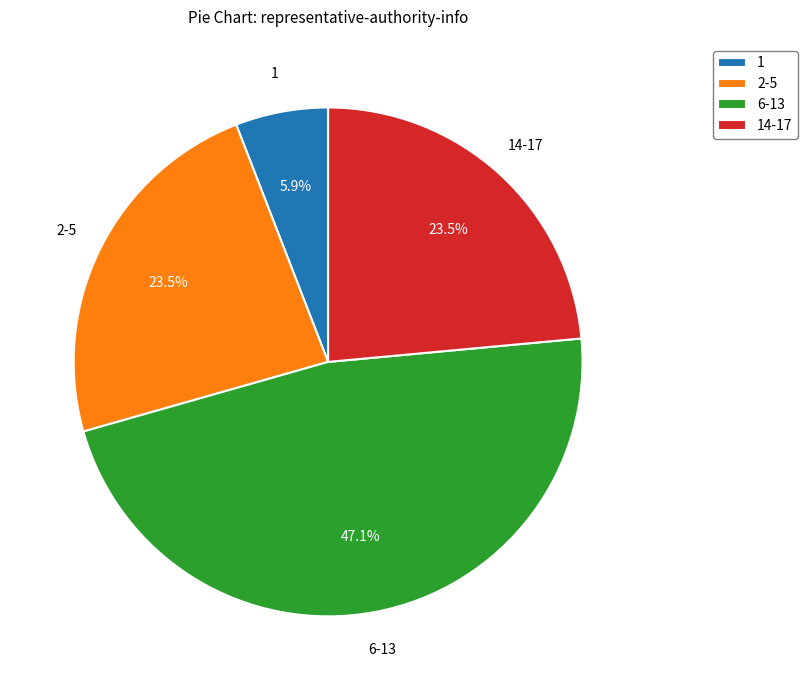

What portion of the pie excludes 1?

94.1%